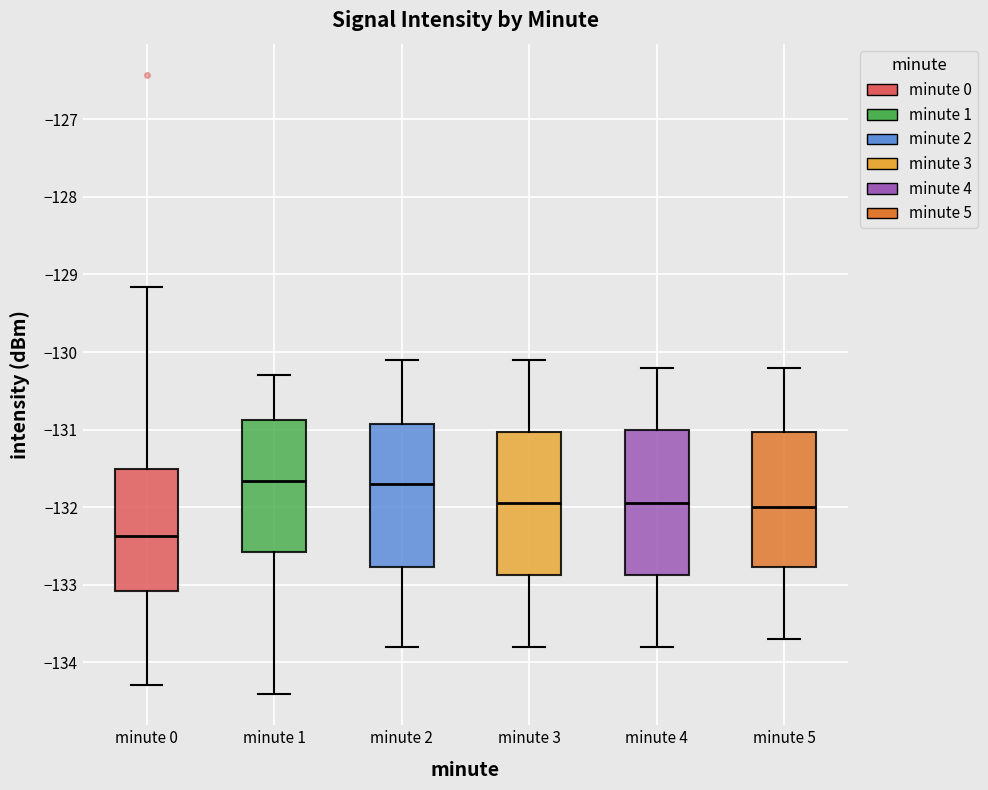

Reading left to right, transcribe this box plot: for each box, give where its median line is, the range the box spans, and where its two whiskers end, as read against the y-axis. The values are not printed on the chart, so give them approximately, as read against the axis.

minute 0: median -132.4, box -133.1 to -131.5, whiskers -134.3 to -129.2
minute 1: median -131.7, box -132.6 to -130.9, whiskers -134.4 to -130.3
minute 2: median -131.7, box -132.8 to -130.9, whiskers -133.8 to -130.1
minute 3: median -131.9, box -132.9 to -131.0, whiskers -133.8 to -130.1
minute 4: median -131.9, box -132.9 to -131.0, whiskers -133.8 to -130.2
minute 5: median -132.0, box -132.8 to -131.0, whiskers -133.7 to -130.2